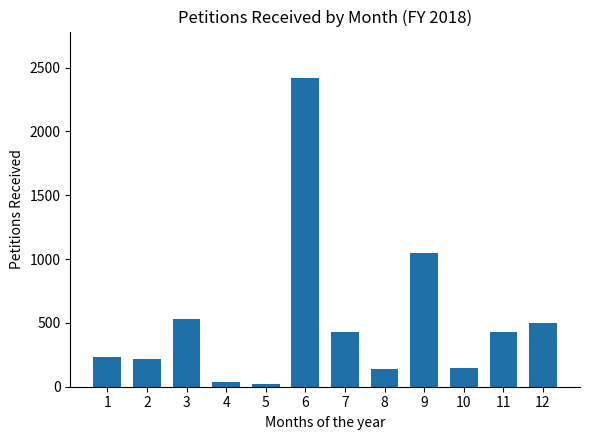

Which has a higher value, 8 or 1?

1